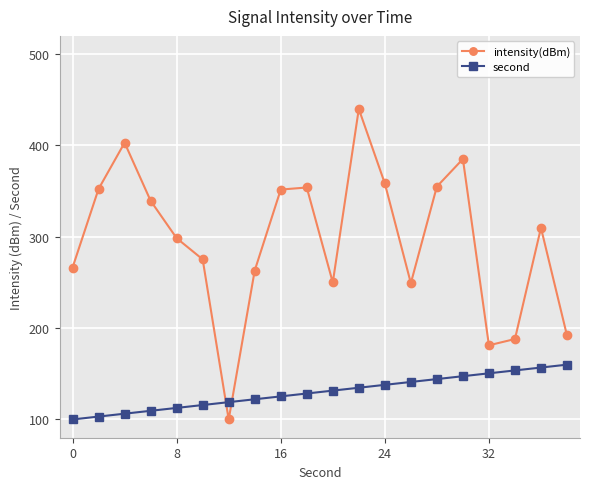

How many data points does each series have?

20